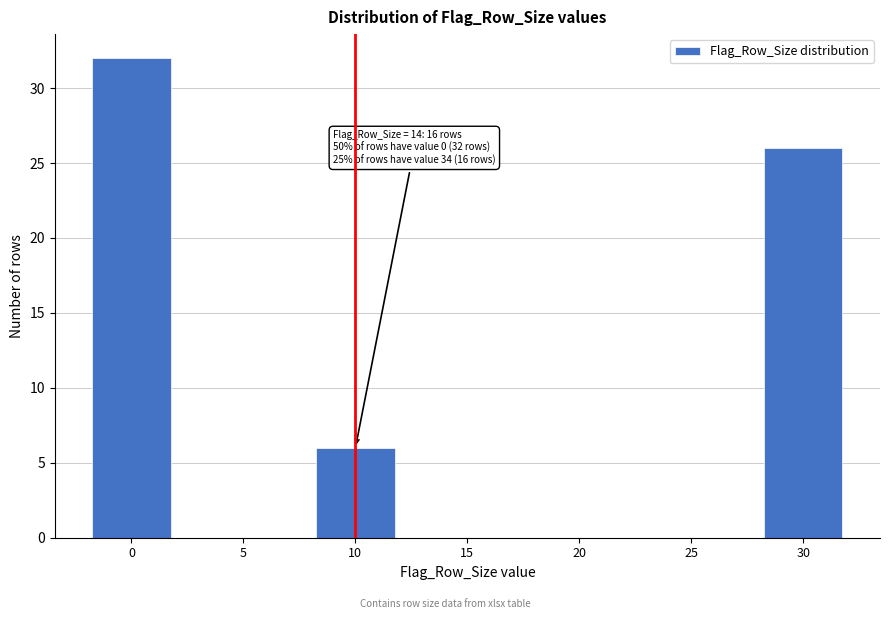

Reading left to right, what are all the values shown in this chart?

0=32	5=0	10=6	15=0	20=0	25=0	30=26